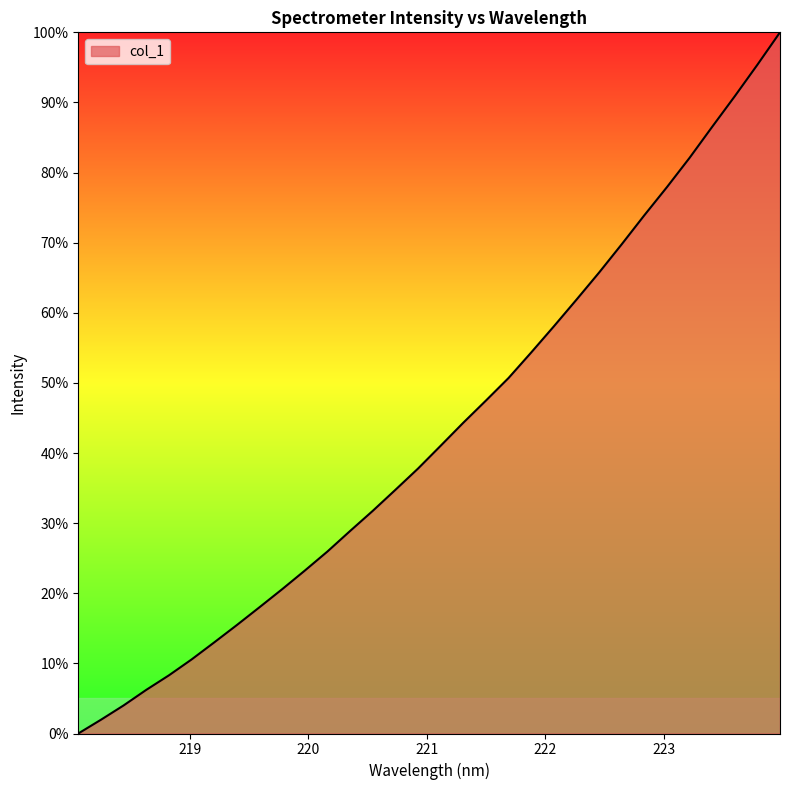

What is the maximum value shown in the chart?

100.0